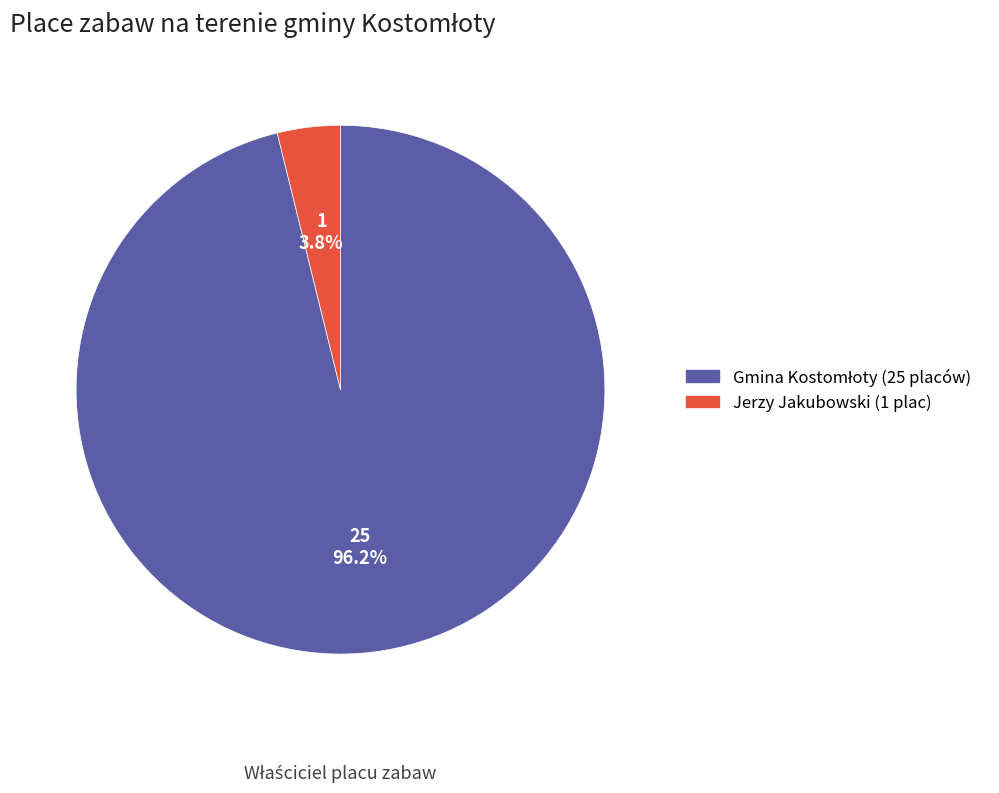

How much of the chart is everything except Jerzy Jakubowski (1 plac)?

96.2%